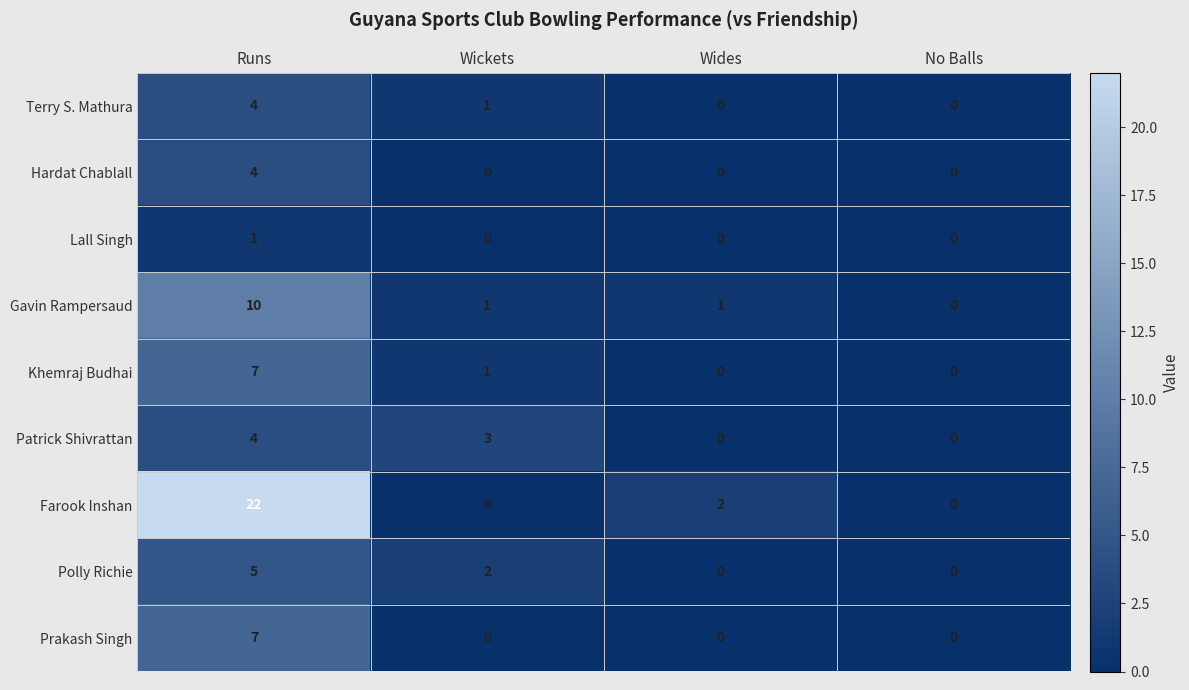

How many data points does each series have?

4